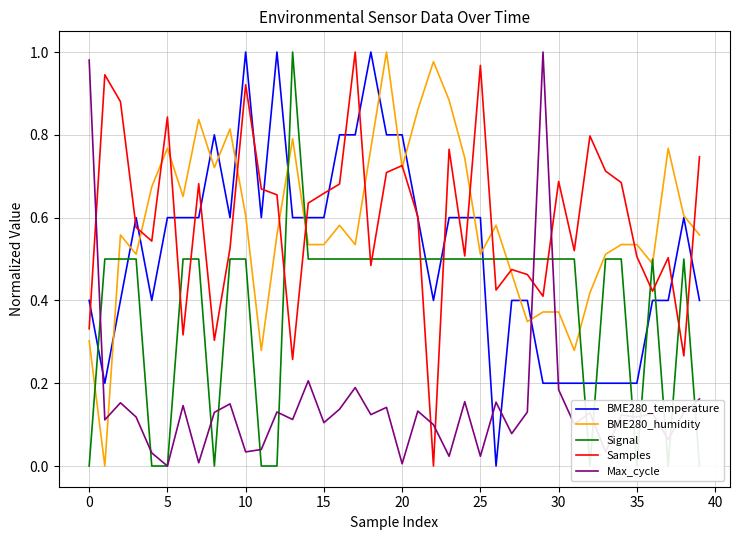

True or false: Signal has a value of 0.5 at 23.

True